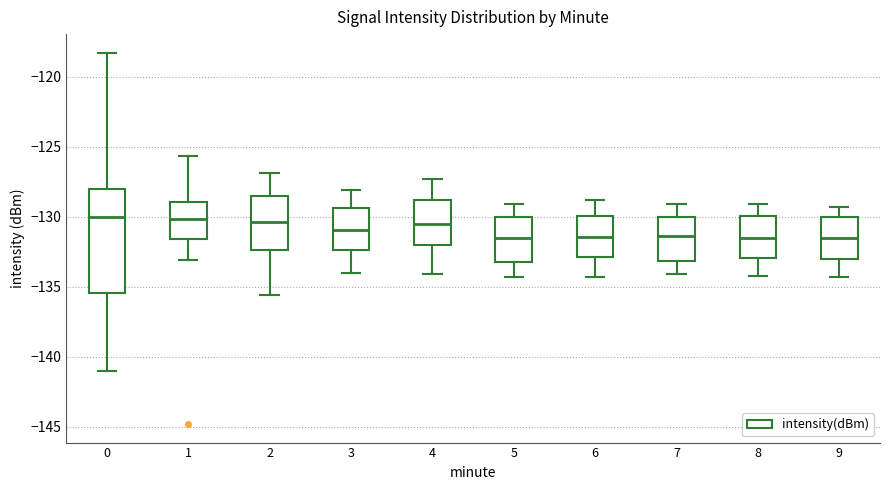

Which box is the tallest, from its lower edge to its upper edge?

0